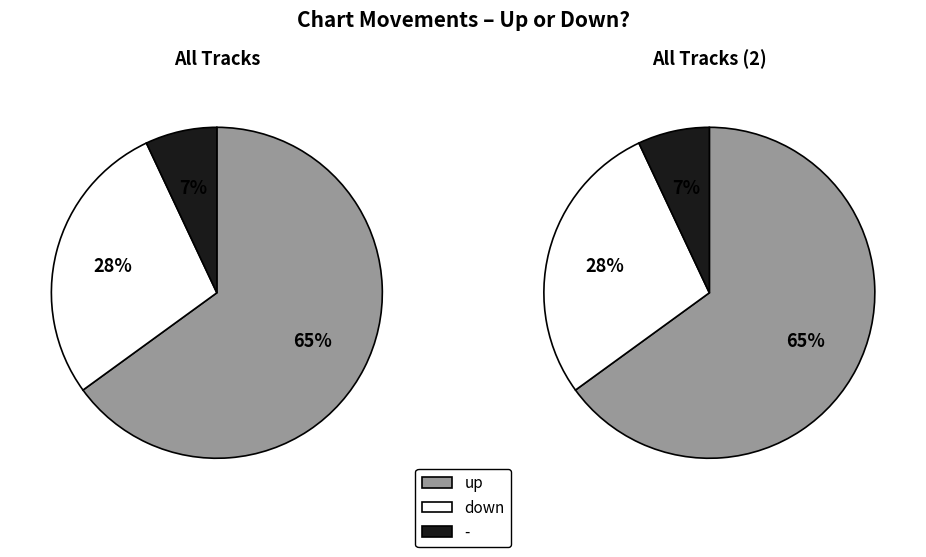

The up slice represents 65% of the pie. True or false?

True